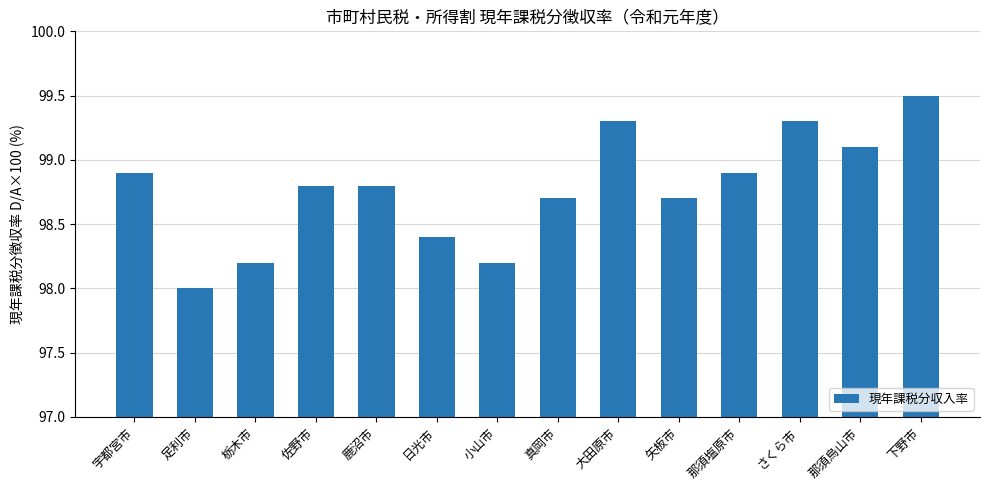

What value does the data have at 宇都宮市?

98.9